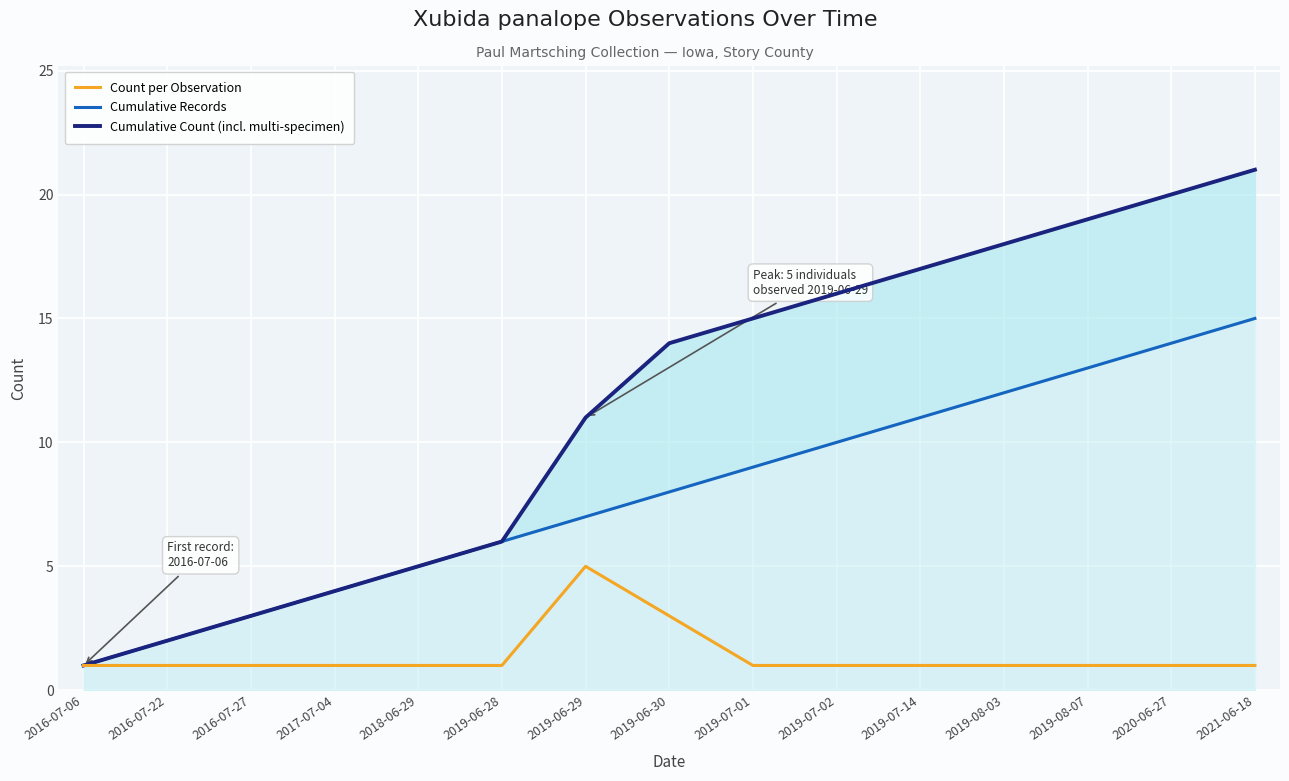

Does the chart display data point markers on the line(s)?

No